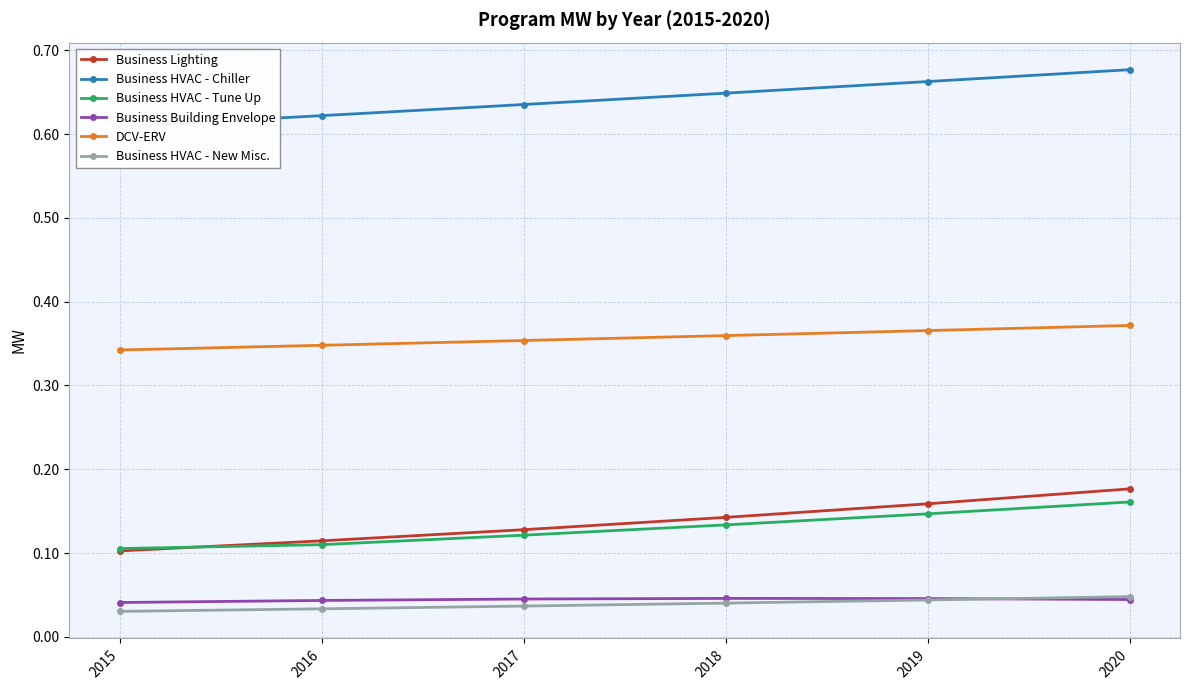

True or false: Business HVAC - Tune Up and DCV-ERV cross at least once.

False